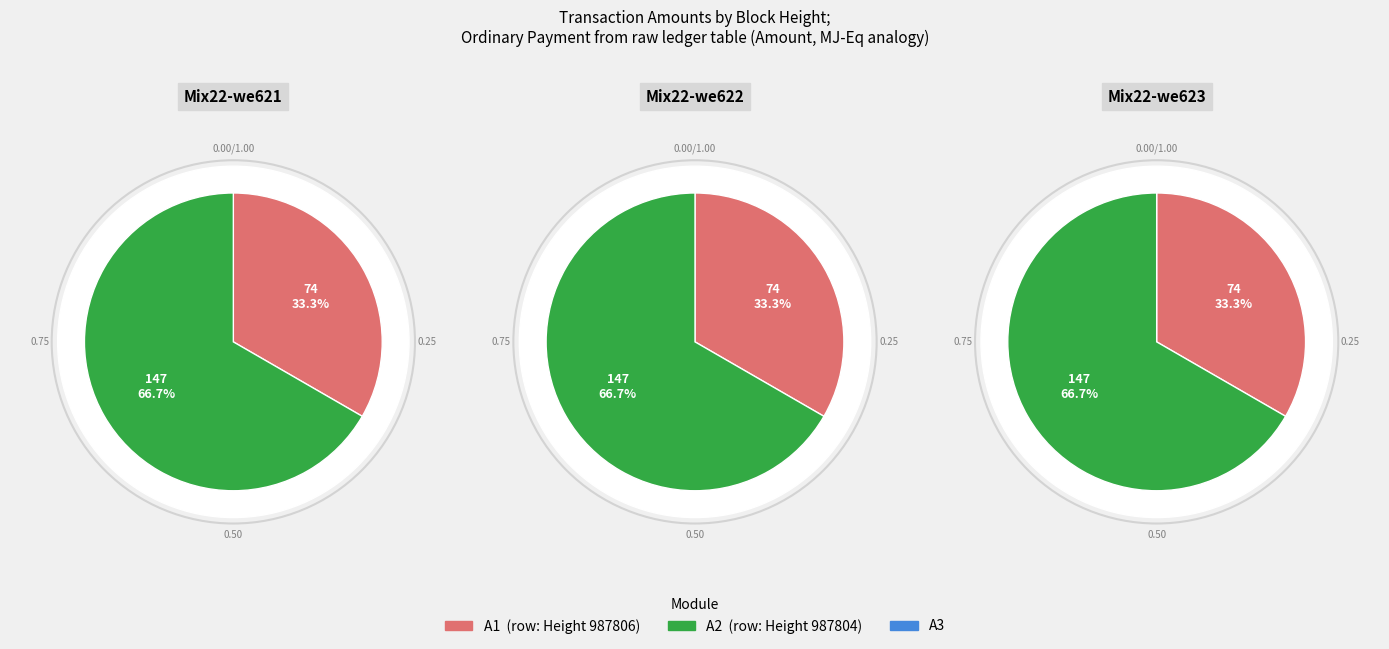

What portion of the pie excludes 987806?

66.7%